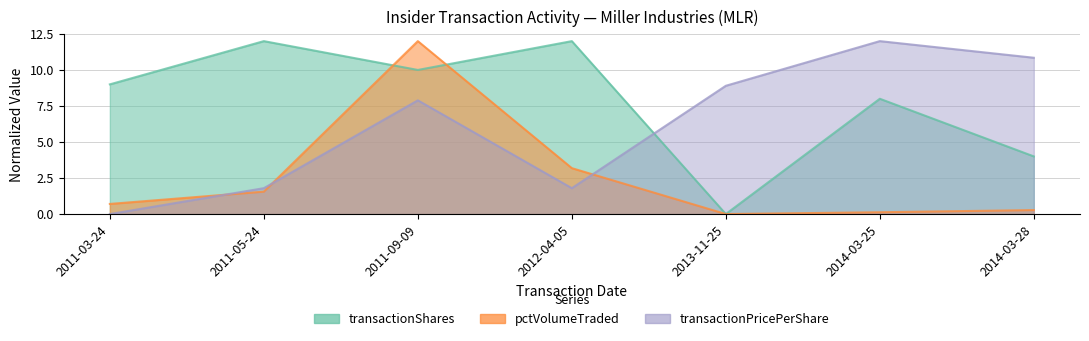

How many intersections are there between transactionPricePerShare and pctVolumeTraded?

3